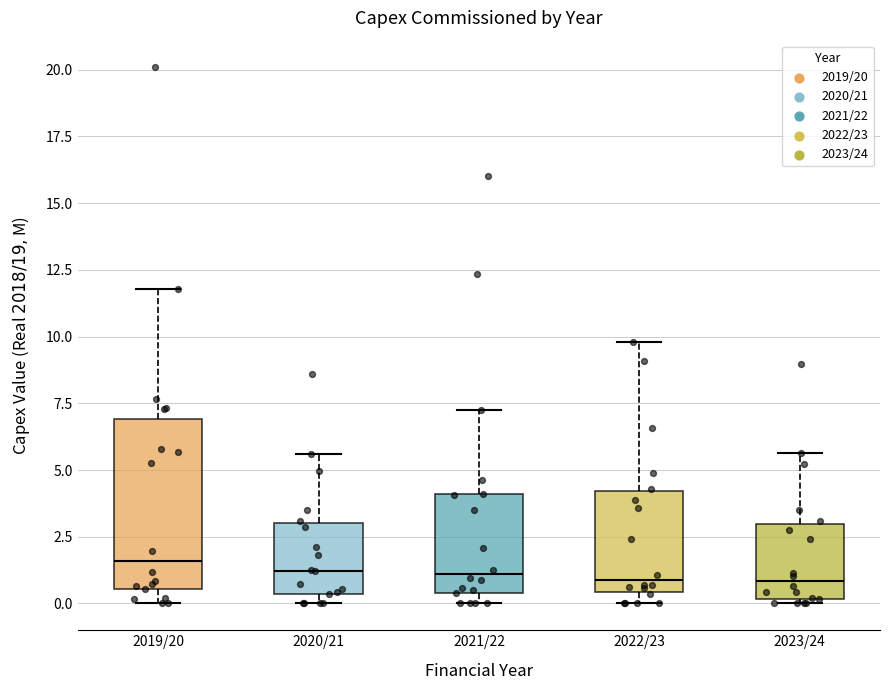

Reading left to right, transcribe this box plot: for each box, give where its median line is, the range the box spans, and where its two whiskers end, as read against the y-axis. The values are not printed on the chart, so give them approximately, as read against the axis.

2019/20: median 1.5, box 0.5 to 7.0, whiskers 0.0 to 12.0
2020/21: median 1.0, box 0.5 to 3.0, whiskers 0.0 to 5.5
2021/22: median 1.0, box 0.5 to 4.0, whiskers 0.0 to 7.0
2022/23: median 1.0, box 0.5 to 4.0, whiskers 0.0 to 10.0
2023/24: median 1.0, box 0.0 to 3.0, whiskers 0.0 (just below the box's lower edge) to 5.5